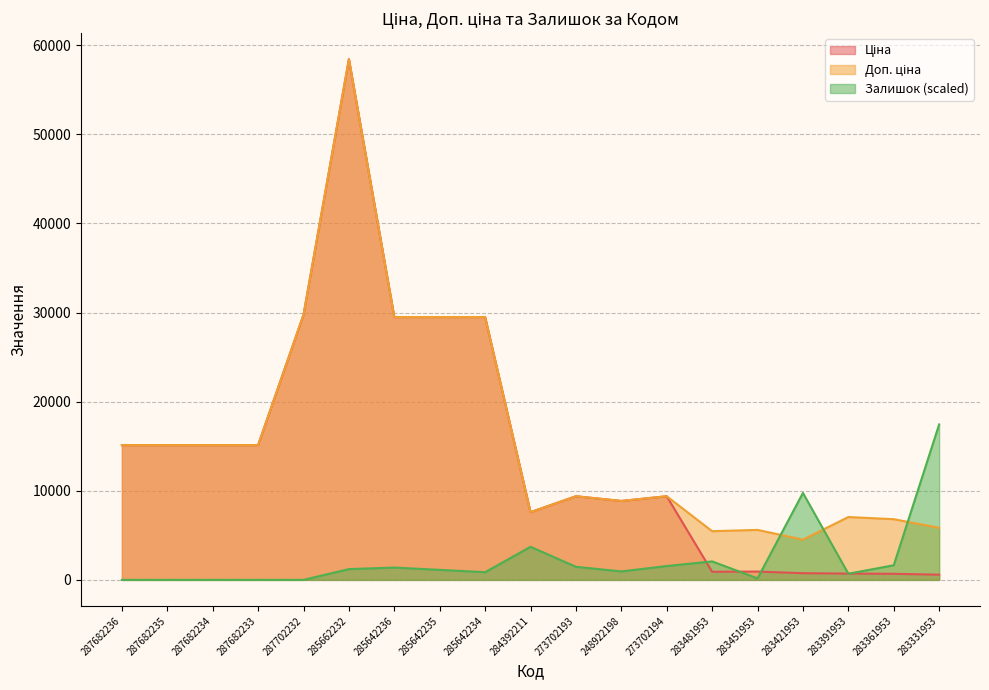

Which has a higher value, 285642236 or 285642234?

285642236